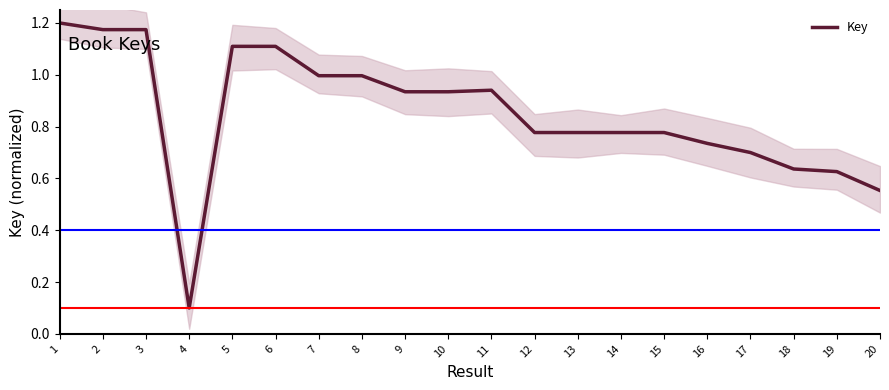

What is the greatest value displayed?

1.2